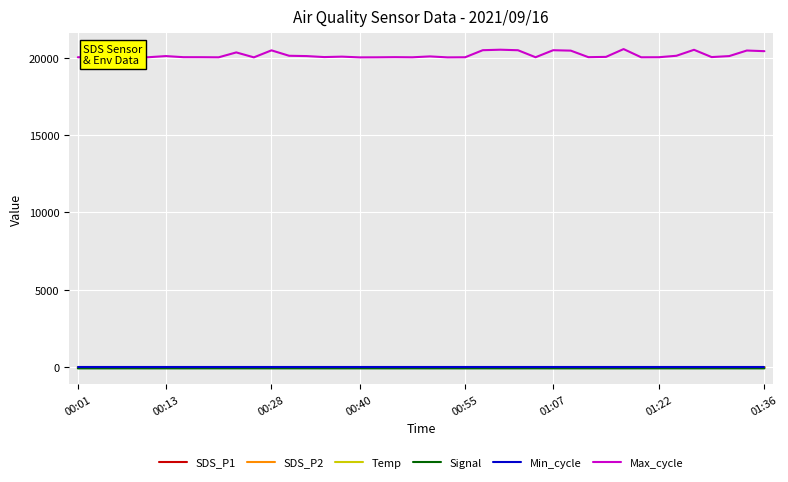

True or false: Signal has more than 1 points higher than both neighbors.

True